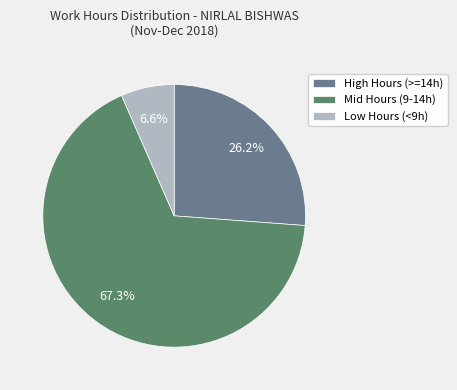

Which slice is the smallest?

Low Hours (<9h)